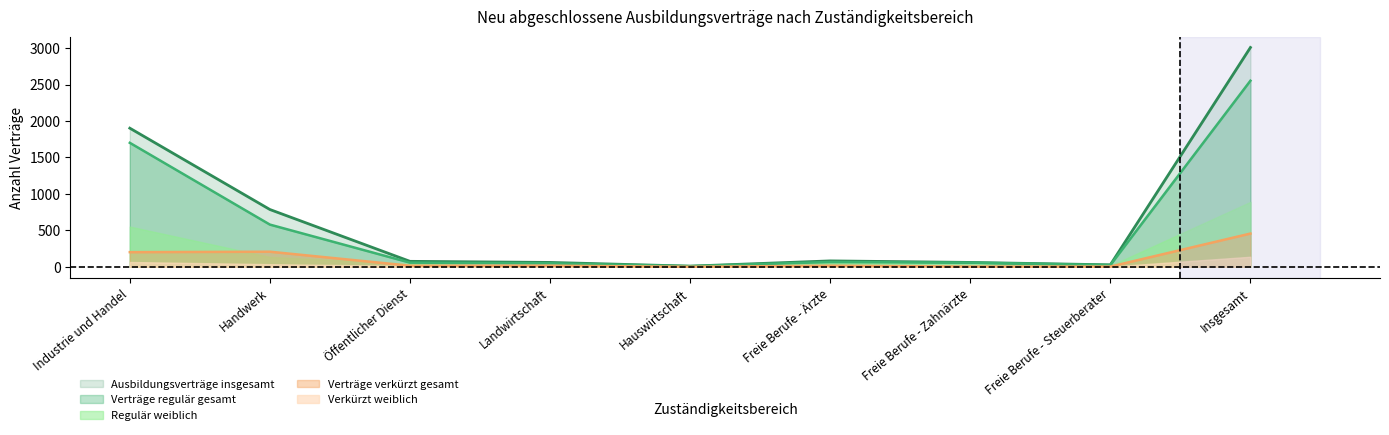

What is the average value of the Verträge verkürzt gesamt series?

102